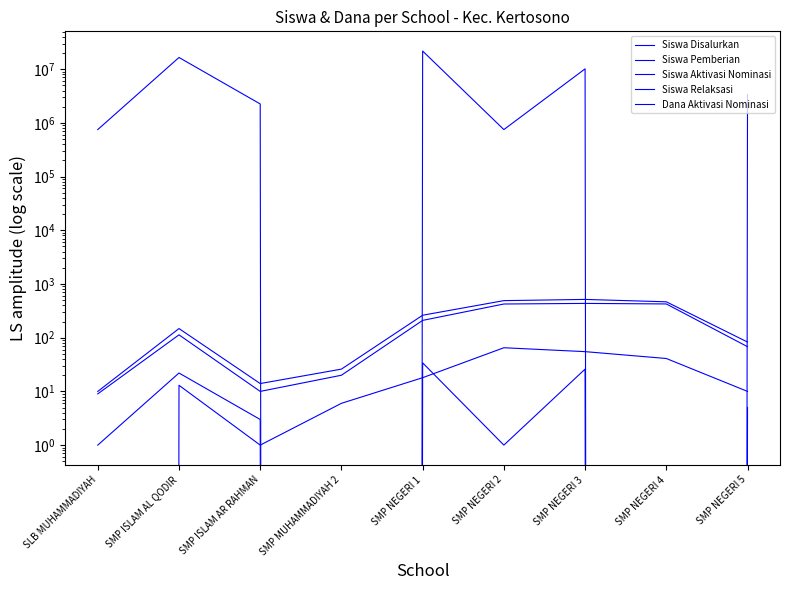

Where is the first local maximum for Siswa Disalurkan?

SMP ISLAM AL QODIR